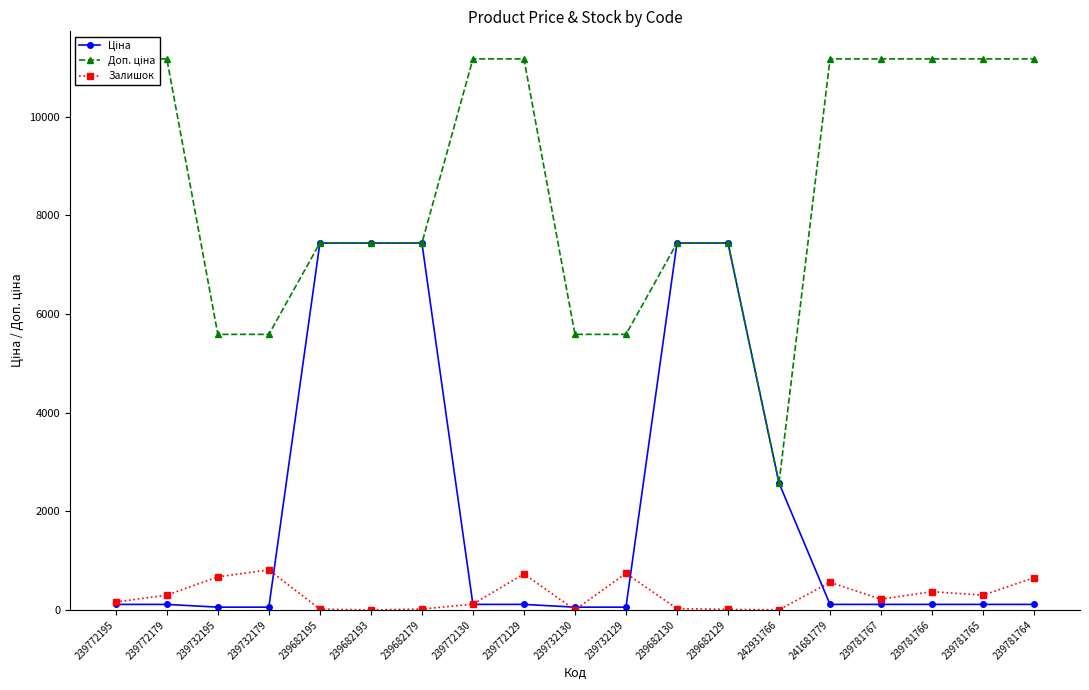

At how many categories does at least one series exceed 2140?

19